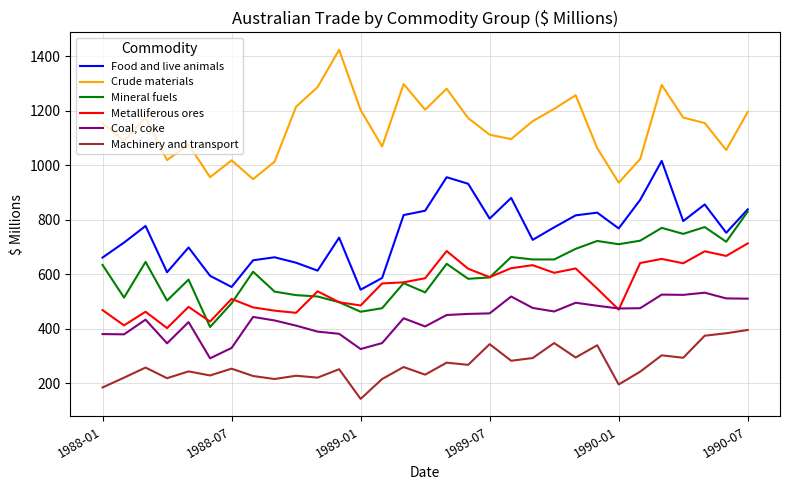

Which series has the largest total across all categories?

Crude materials